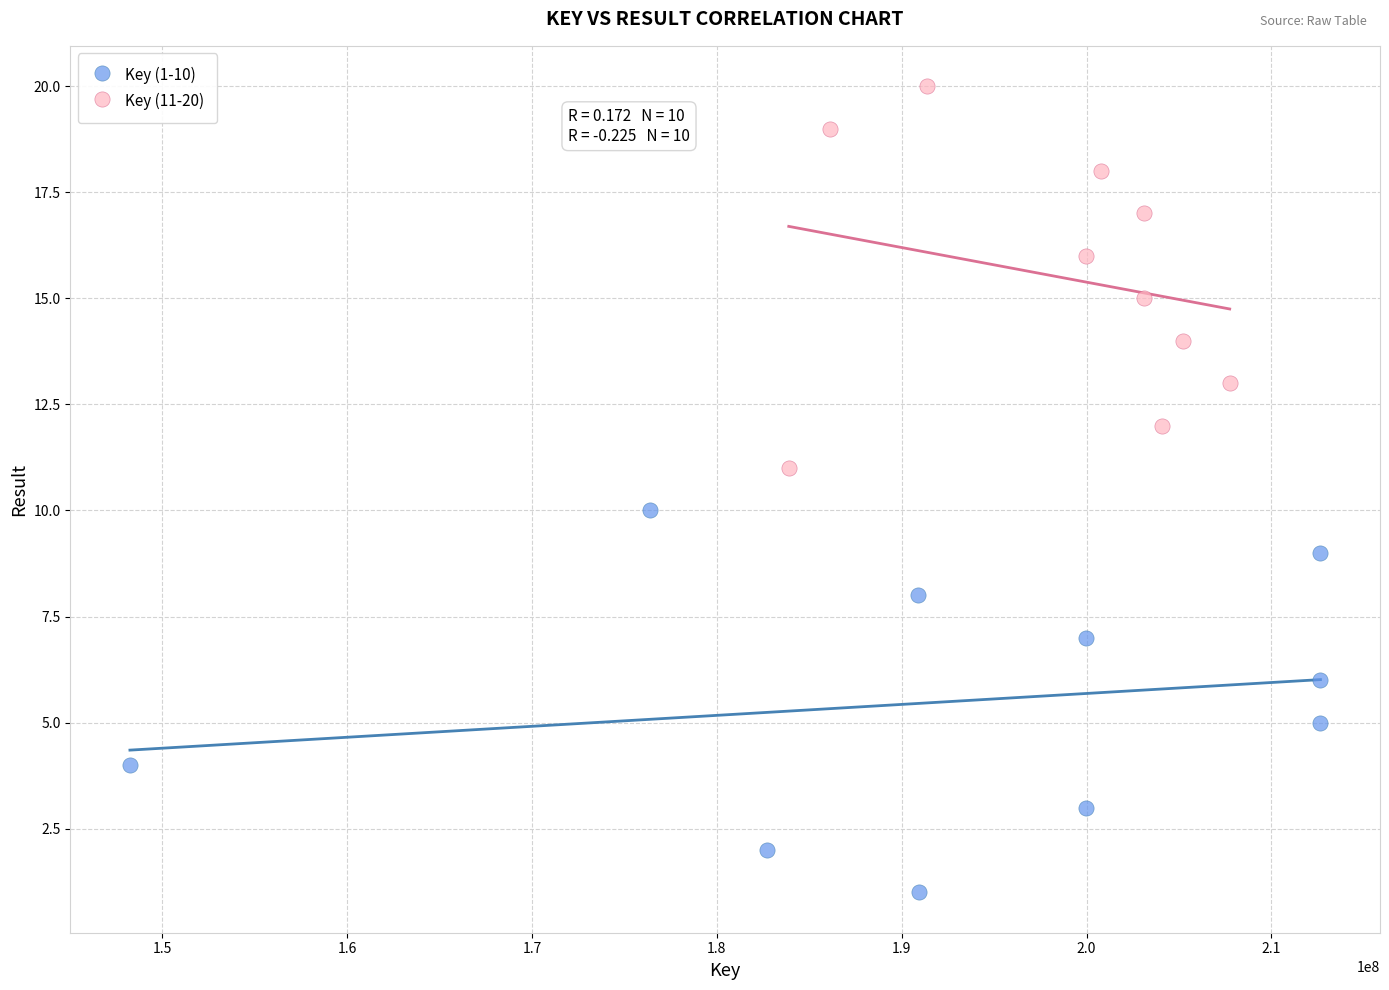

Which series reaches the maximum Y coordinate?

Key (11-20)